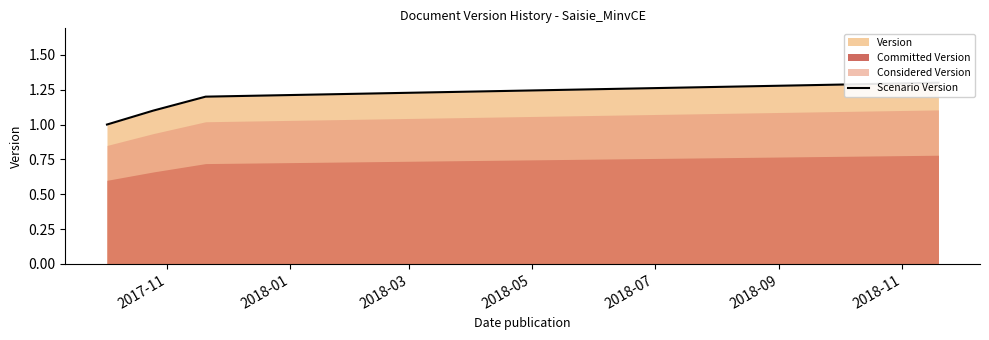

True or false: the data shows 1.2 at 2018-03.

True